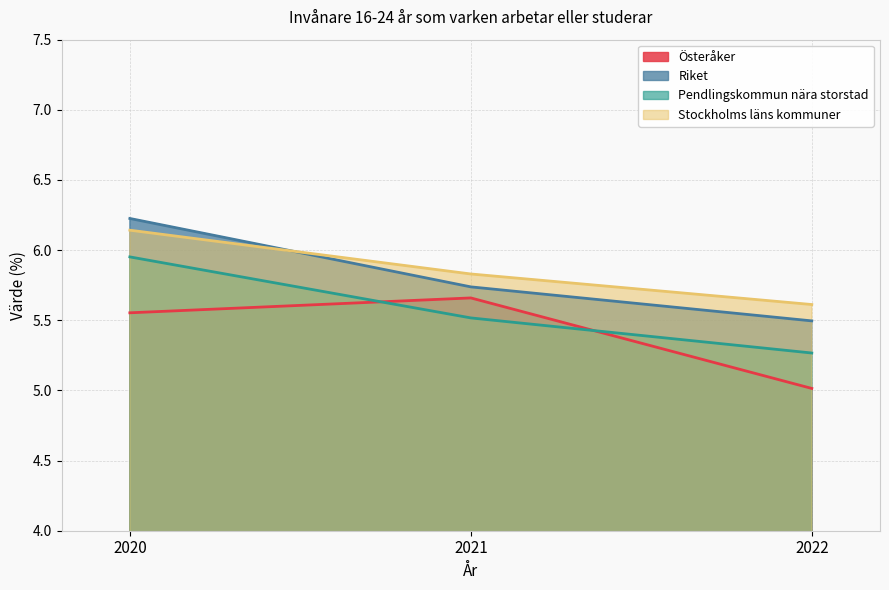

Which category has the highest value in the Pendlingskommun nära storstad series?

2020